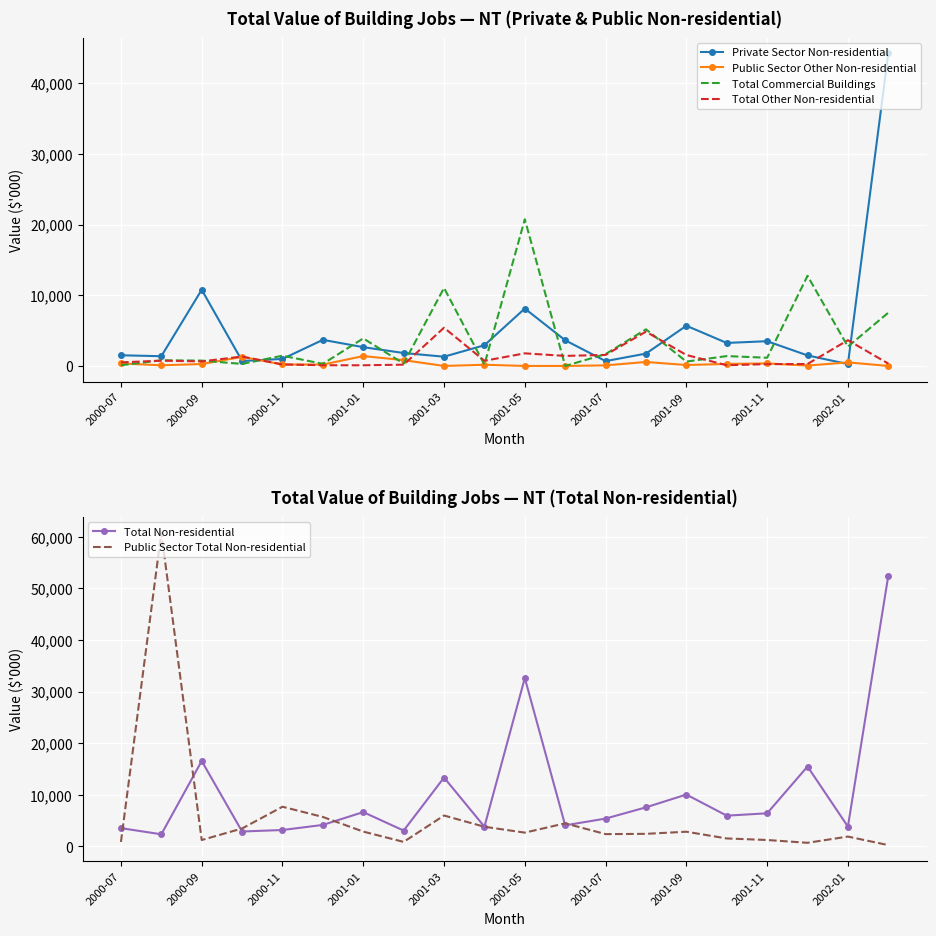

At which label does Total Commercial Buildings first exceed 1396?

2000-11